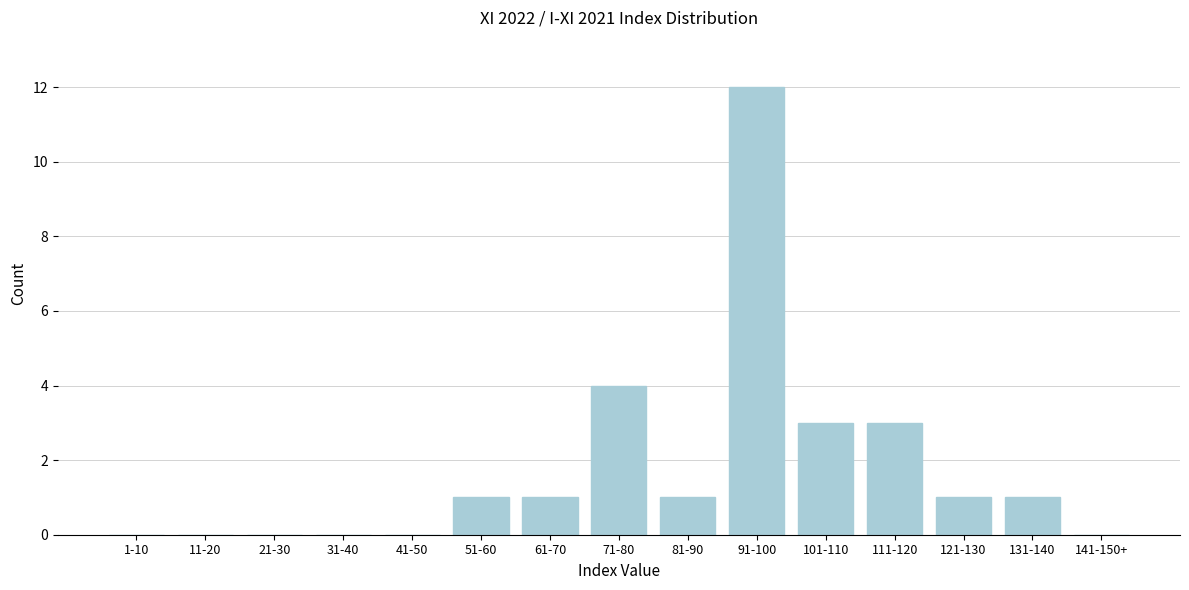

Reading left to right, extract all data points from this chart.

1-10=0	11-20=0	21-30=0	31-40=0	41-50=0	51-60=1	61-70=1	71-80=4	81-90=1	91-100=12	101-110=3	111-120=3	121-130=1	131-140=1	141-150+=0